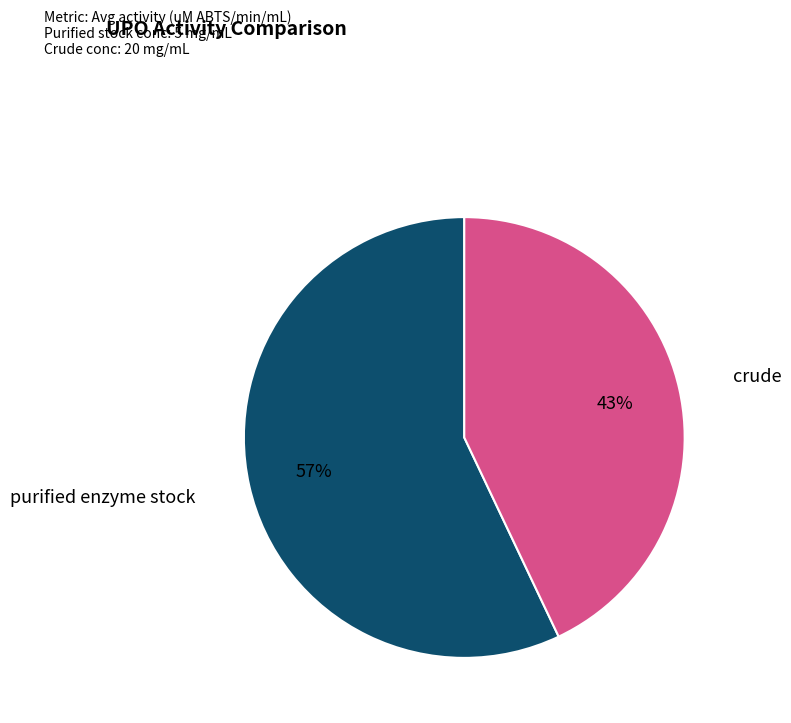

To the nearest percent, what portion does purified enzyme stock represent?

57%